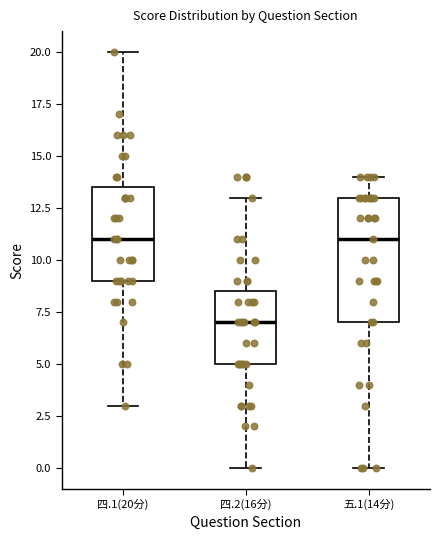

Where is the upper edge of the box for 五.1(14分) on the y-axis? The values are not printed on the chart, so give them approximately, as read against the axis.

13.0